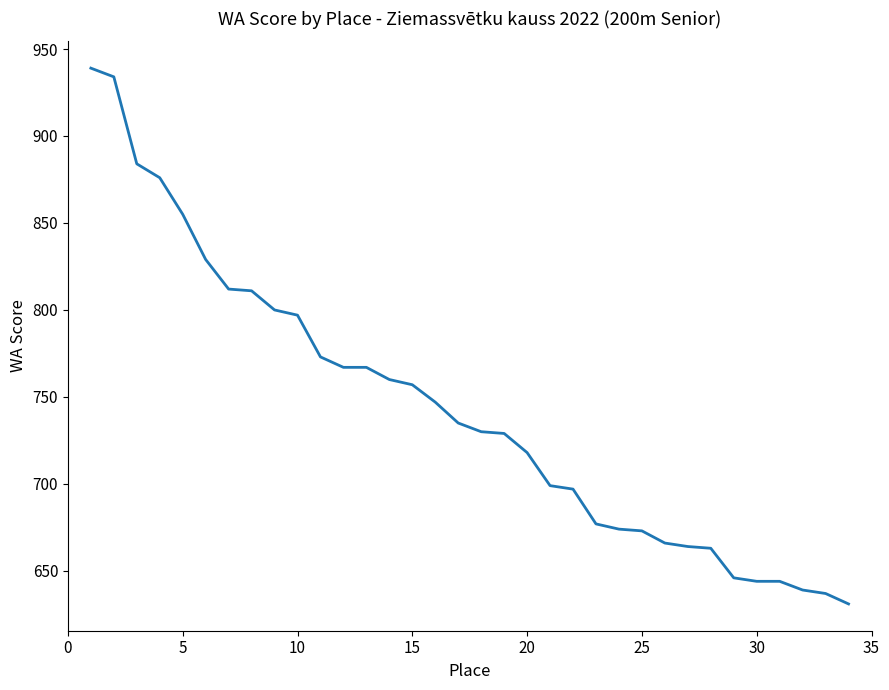

What is the difference between the maximum and minimum values?

308